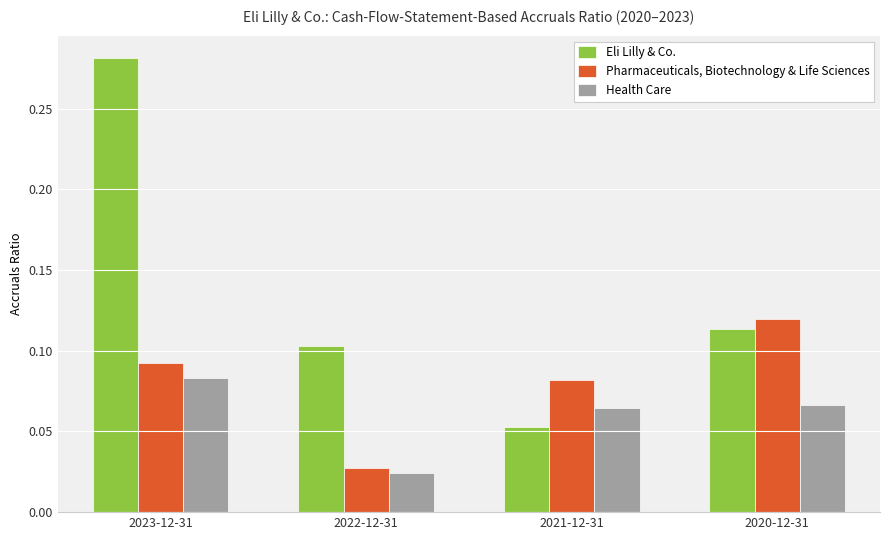

What are all the series names shown in the legend?

Eli Lilly & Co., Pharmaceuticals, Biotechnology & Life Sciences, Health Care